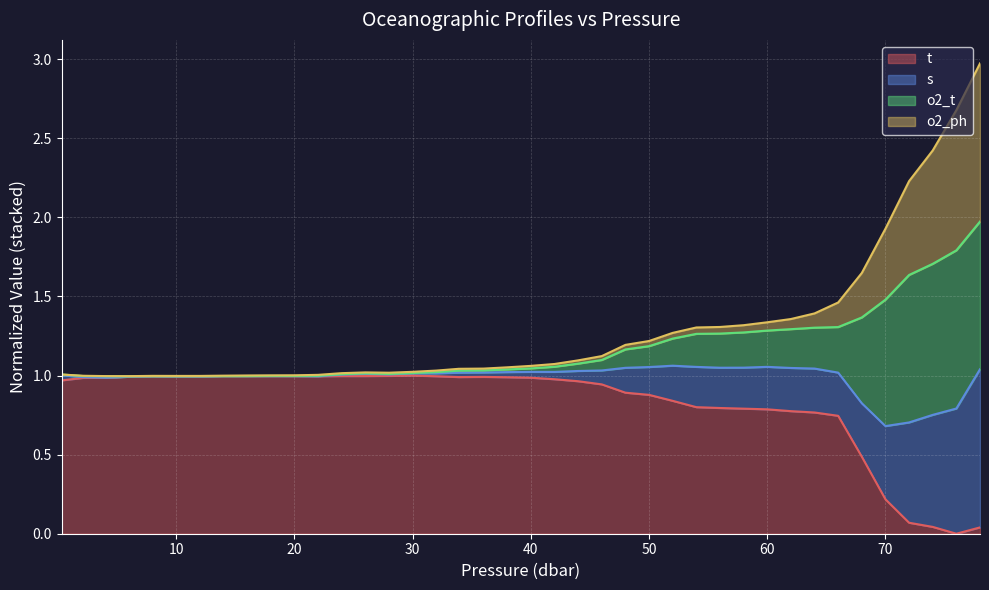

Is it true that s equals 1.6 at 50?

False